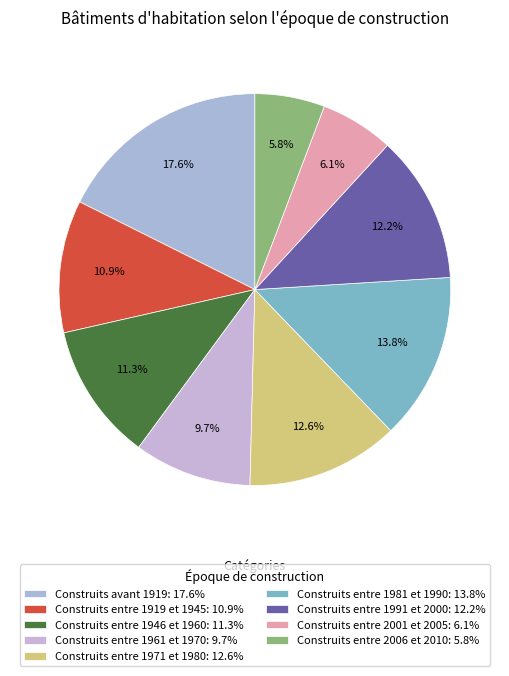

Count the number of slices in the pie.

9